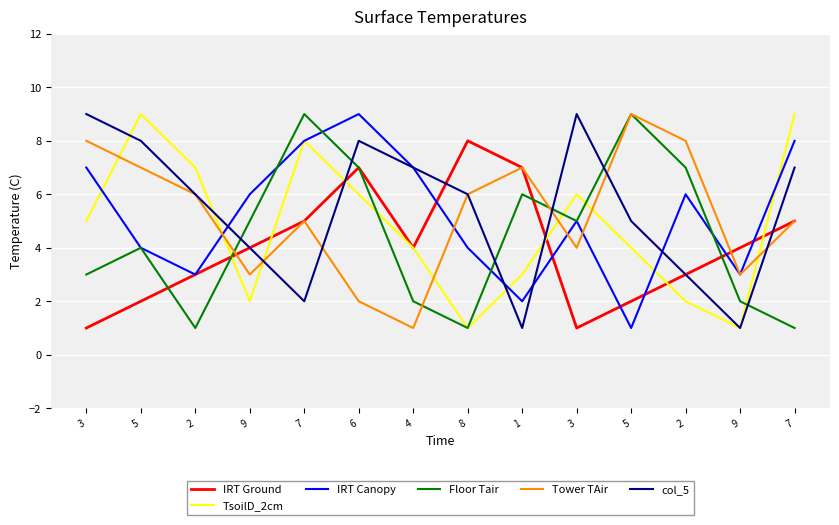

What are all the series names shown in the legend?

IRT Ground, TsoilD_2cm, IRT Canopy, Floor Tair, Tower TAir, col_5